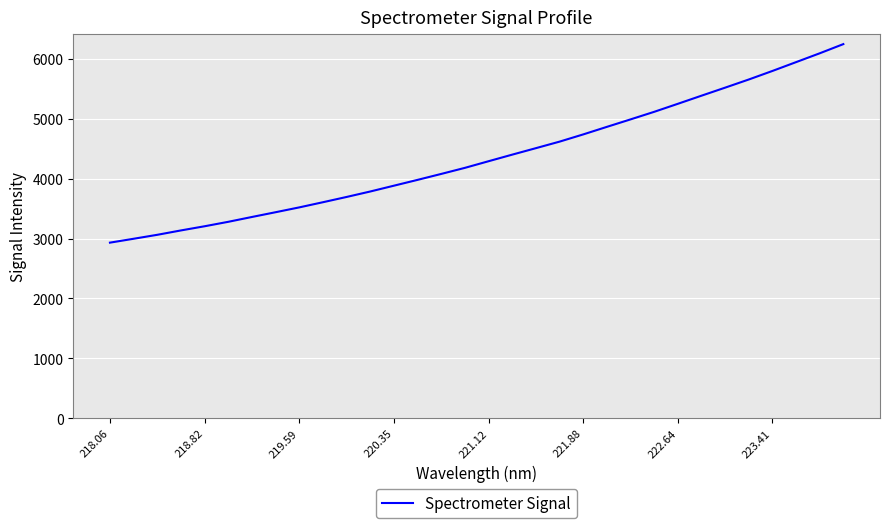

What is the difference between the maximum and minimum values?

3316.5